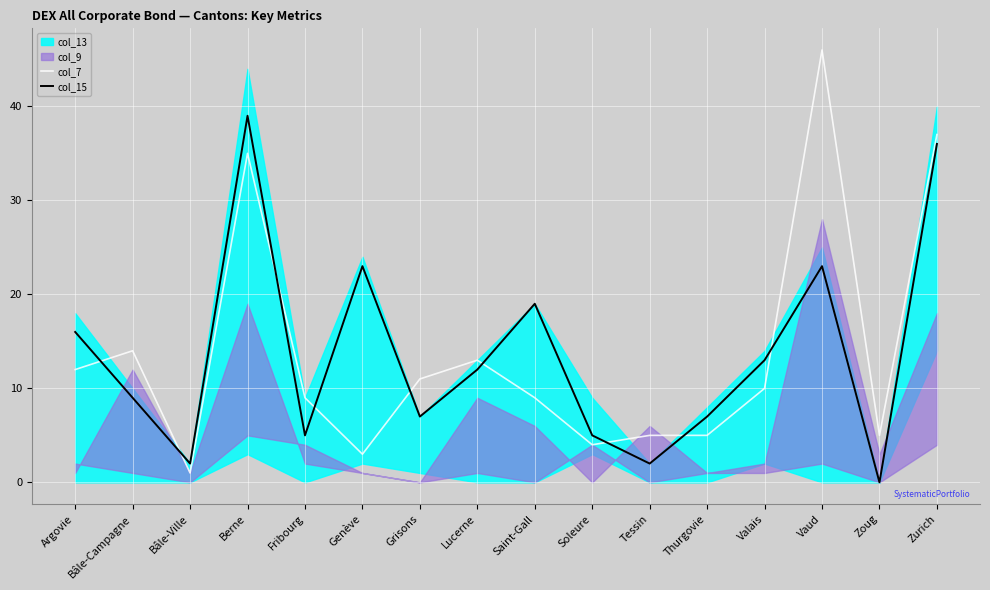

What is the difference between the second highest and minimum values in the col_7 series?

36